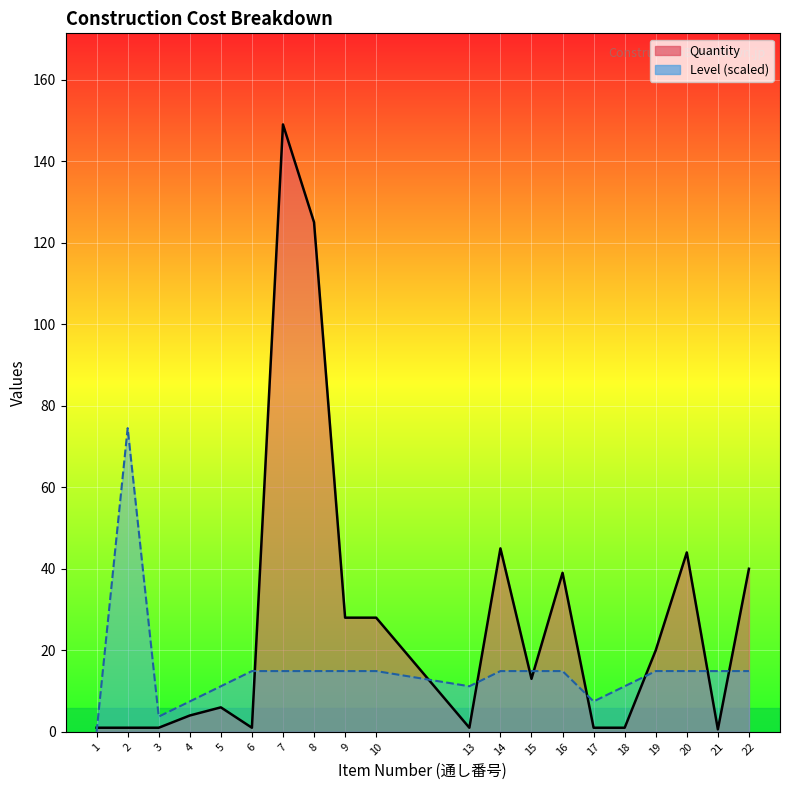

What is the total value across all series at 9?

42.9